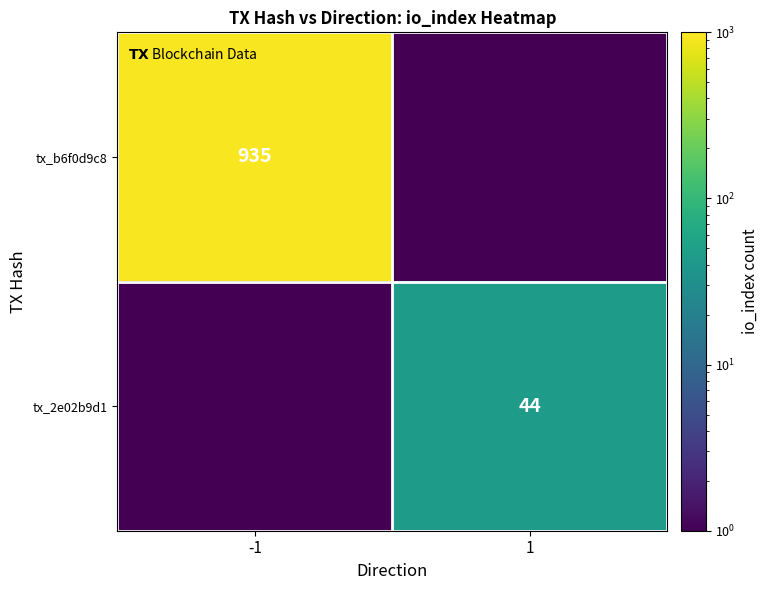

At which category is the sum across all series the highest?

-1